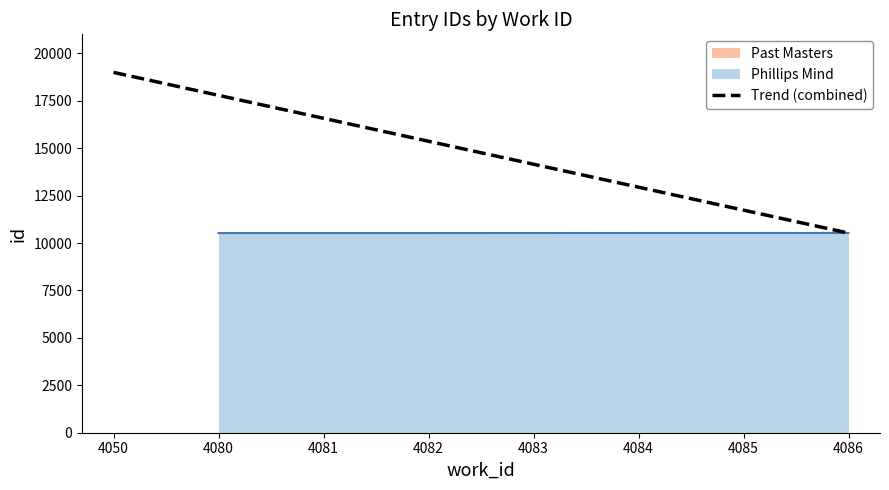

True or false: the data has more than 2 interior local peaks.

False